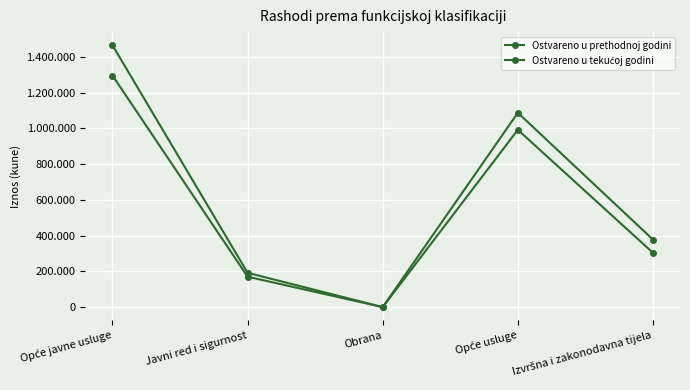

Does the chart have visible grid lines?

Yes